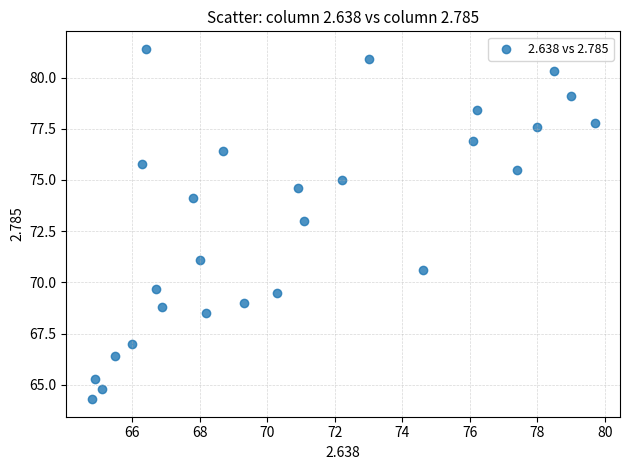

What is the range of X values (max minus min)?

14.9